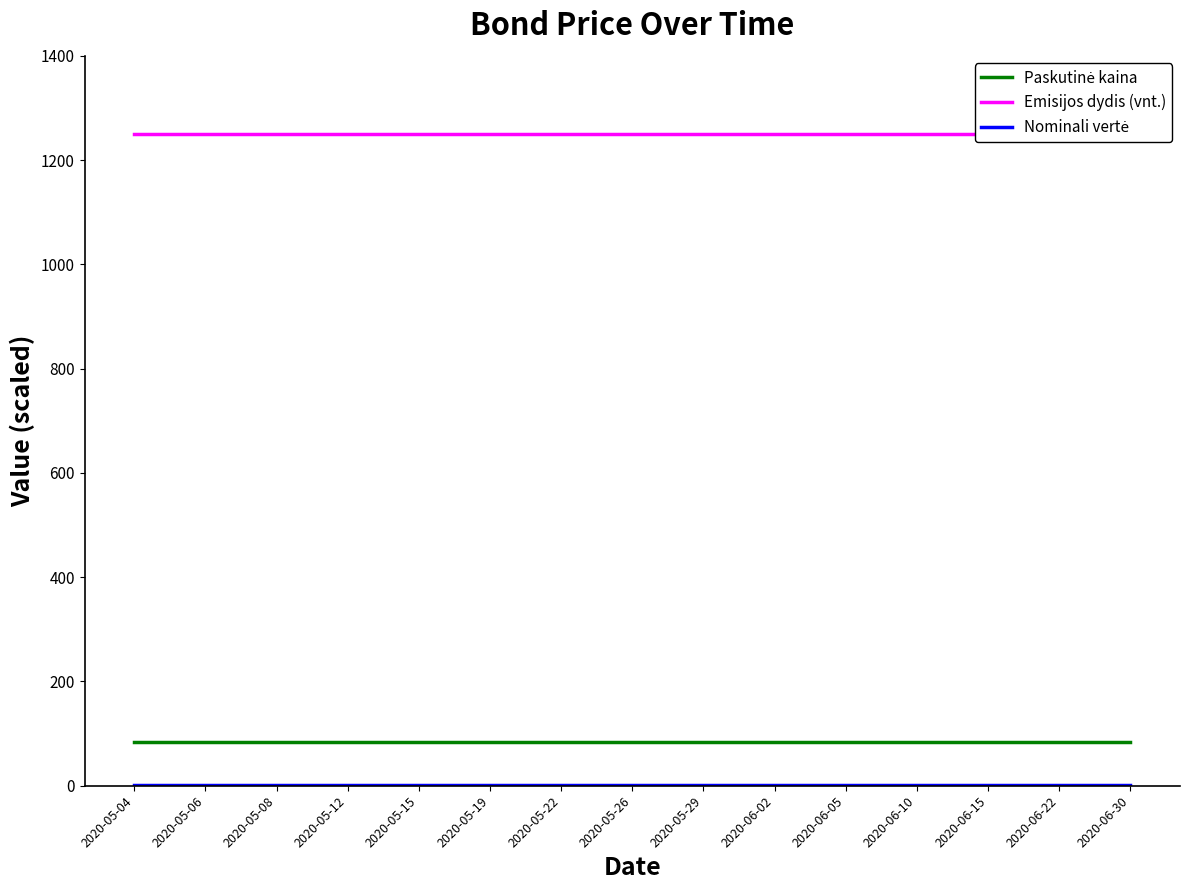

Is it true that Emisijos dydis (vnt.) equals 1250.0 at 2020-05-26?

True